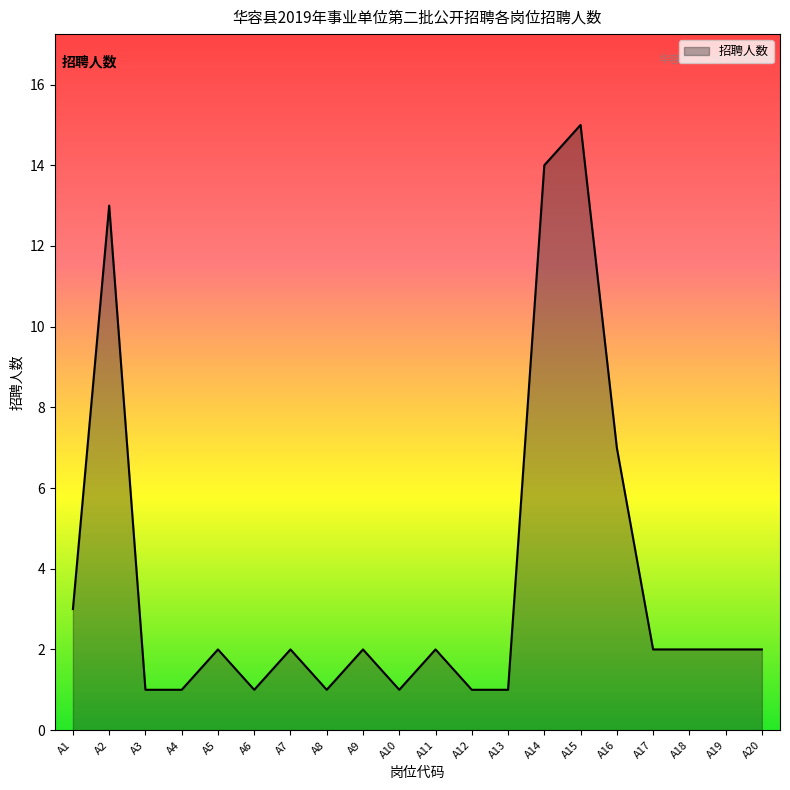

What is the ratio of the value at A11 to the value at A17?

1.0